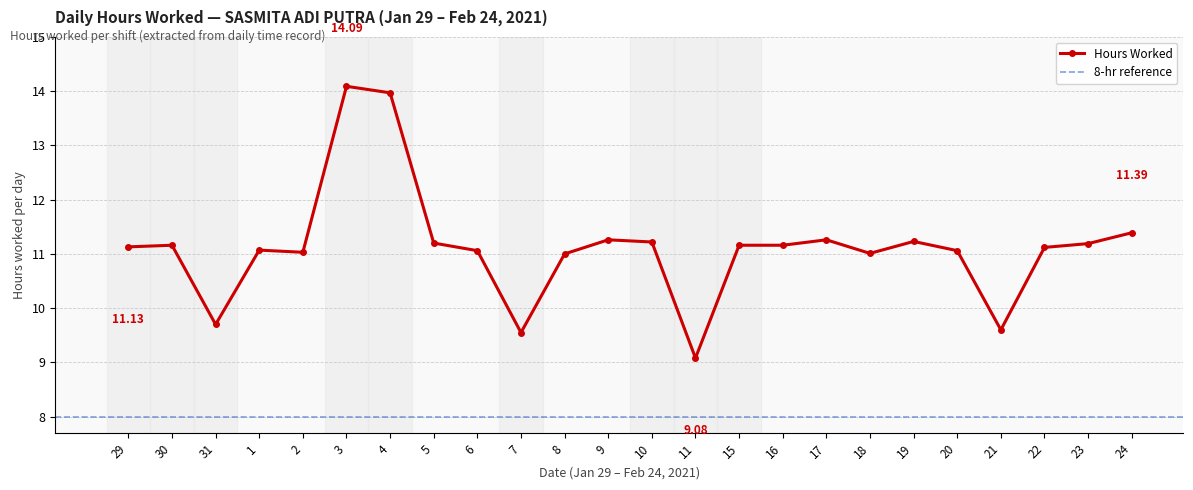

Approximately how many times larger is the value at 5 compared to 6?

1.0